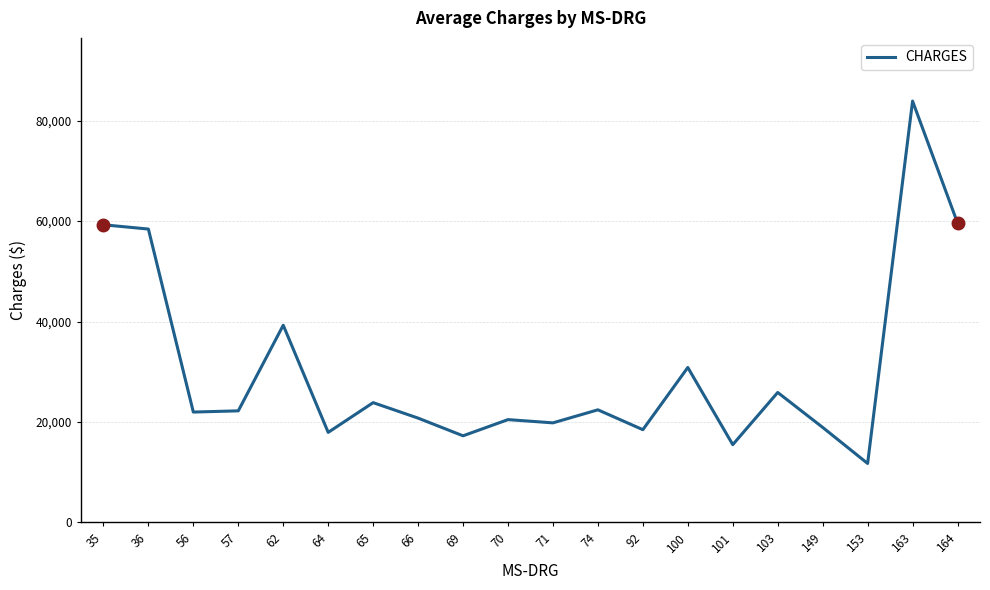

The chart shows a value of 6453.5 at 149. True or false?

False